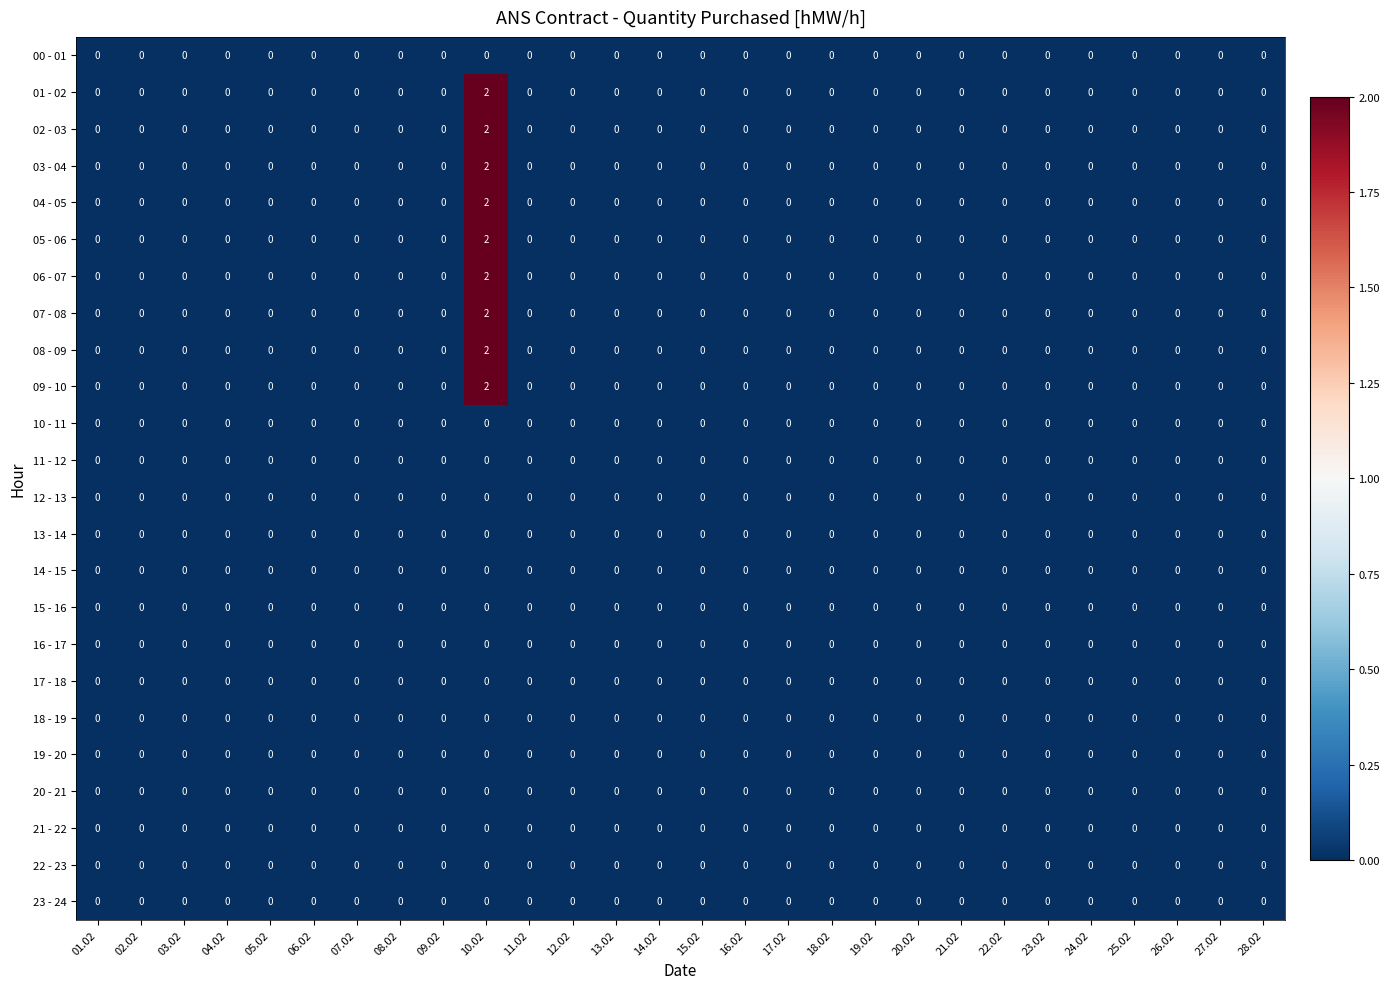

At which category is the sum across all series the highest?

10.02